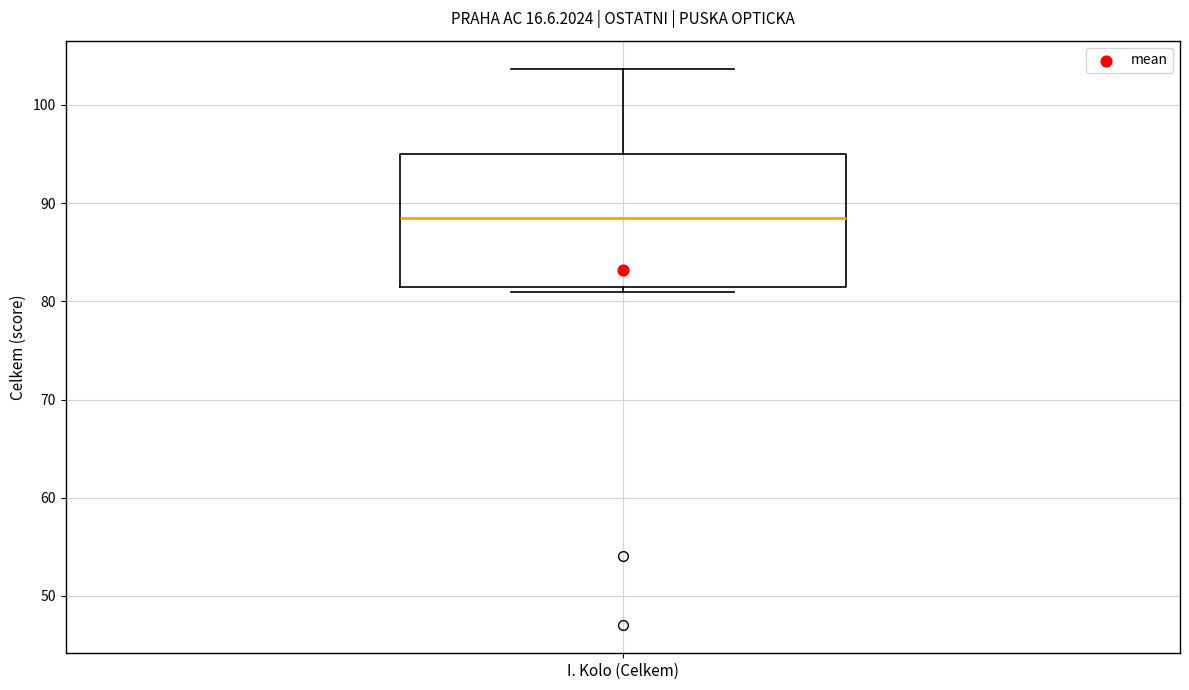

Transcribe this box plot: give where the median line is, the range the box spans, and where the two whiskers end, as read against the y-axis. The values are not printed on the chart, so give them approximately, as read against the axis.

median 89, box 81 to 95, whiskers 81 (just below the box's lower edge) to 104